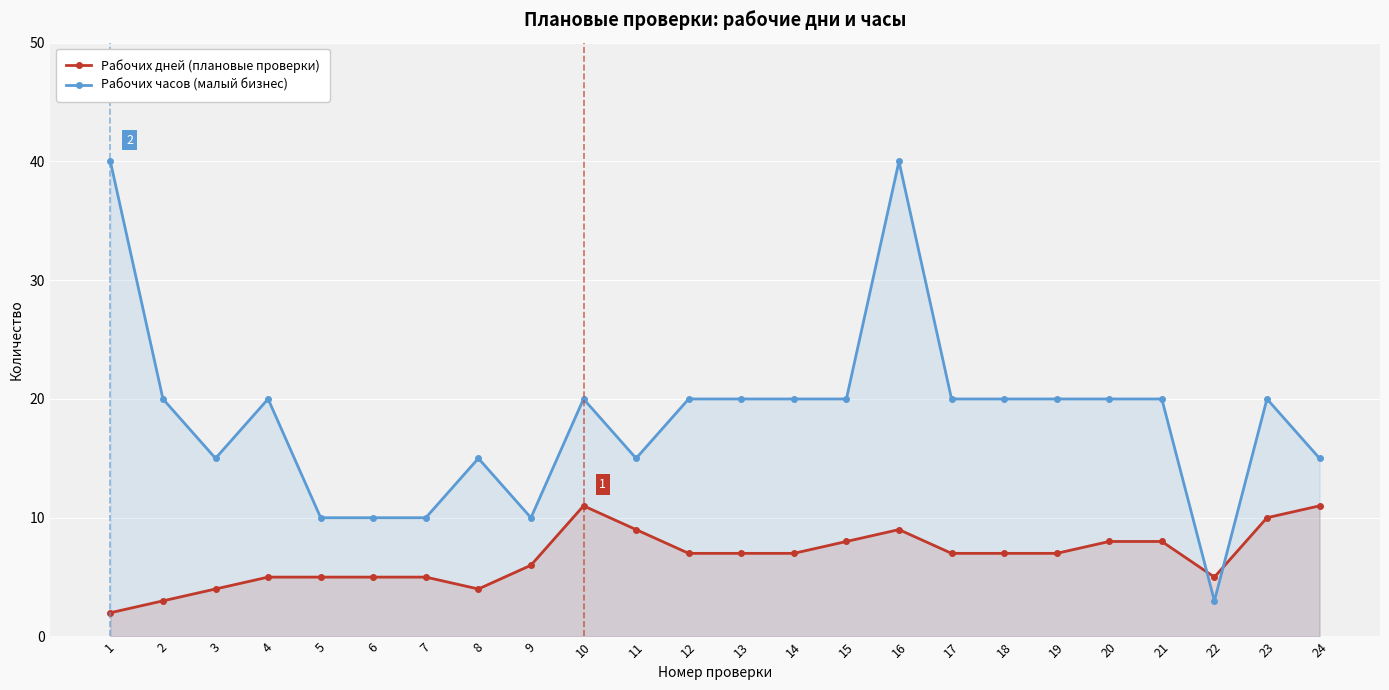

True or false: Рабочих часов (малый бизнес) has more than 0 points higher than both neighbors.

True